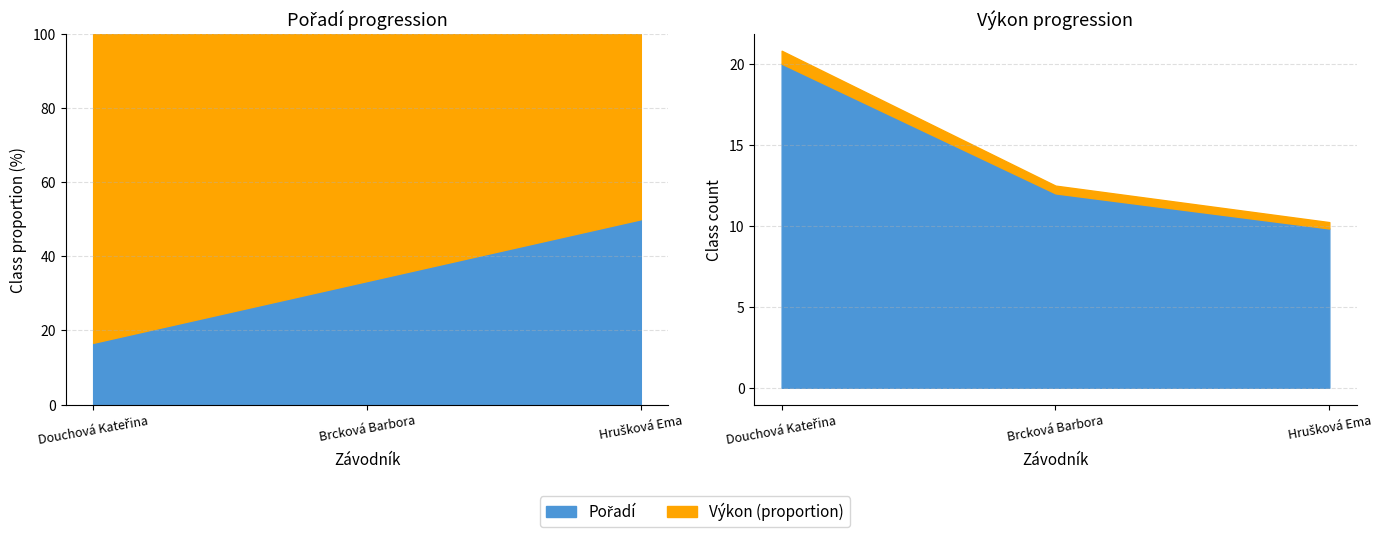

Is the value of Pořadí at Brcková Barbora greater than the value of Výkon at Hrušková Ema?

No